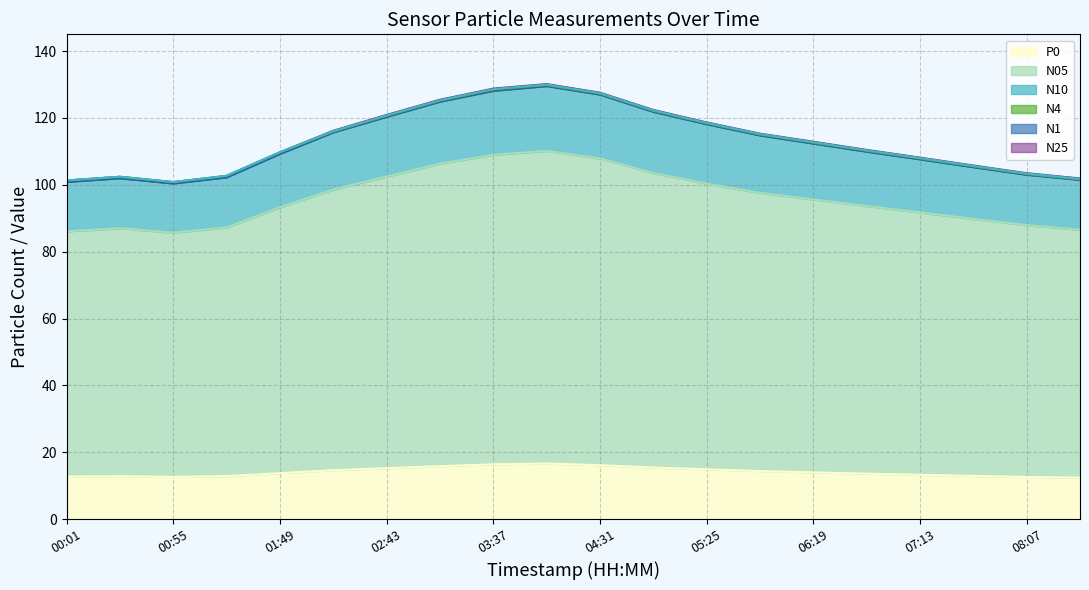

Is it true that N4 equals 101.7 at 08:34?

True